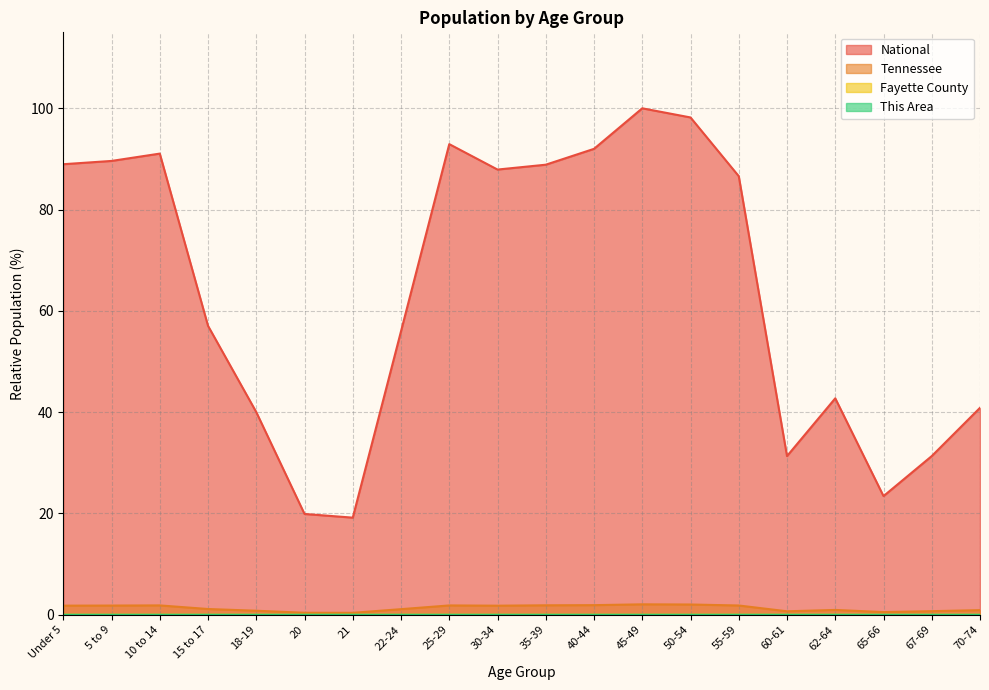

At which category does the chart reach its minimum across all series?

20